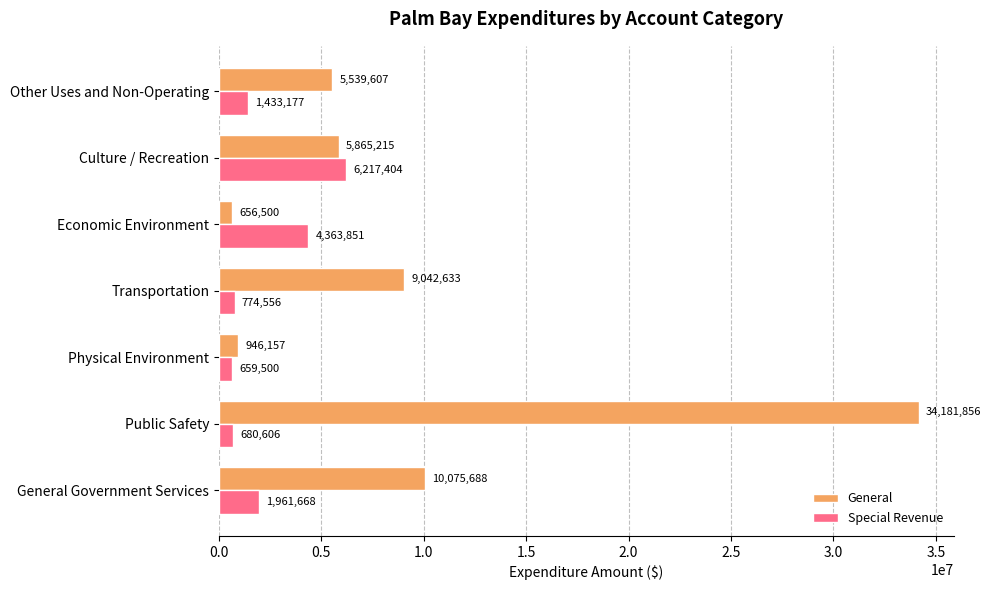

What is the average value of the General series?

9472522